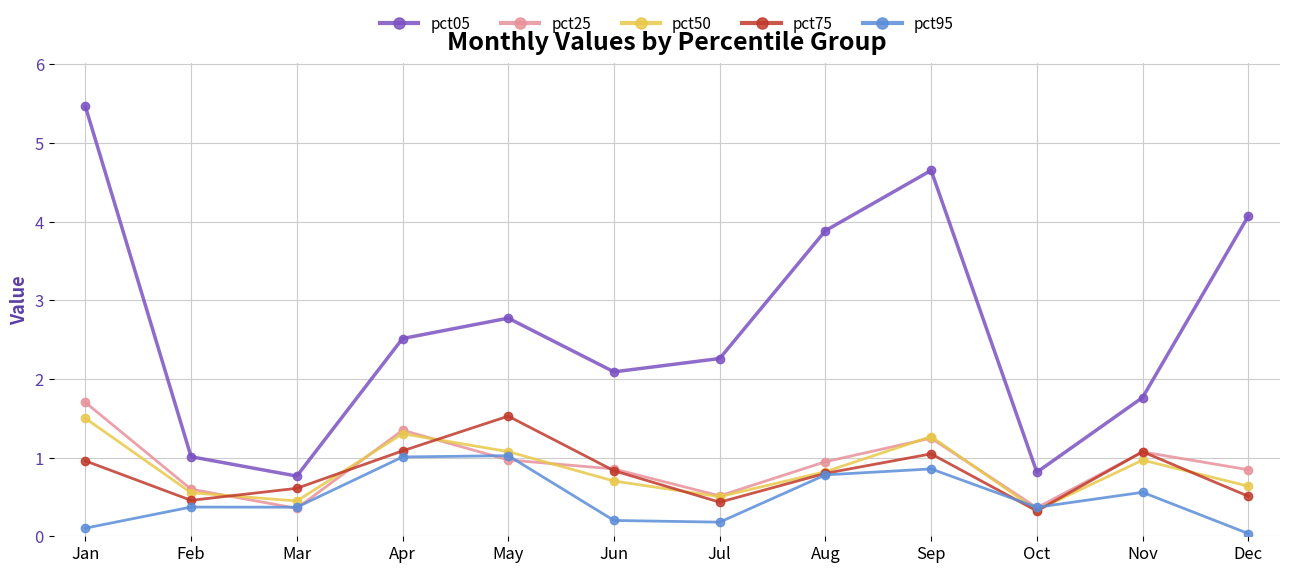

The pct25 series shows 0.9 at Aug. True or false?

True